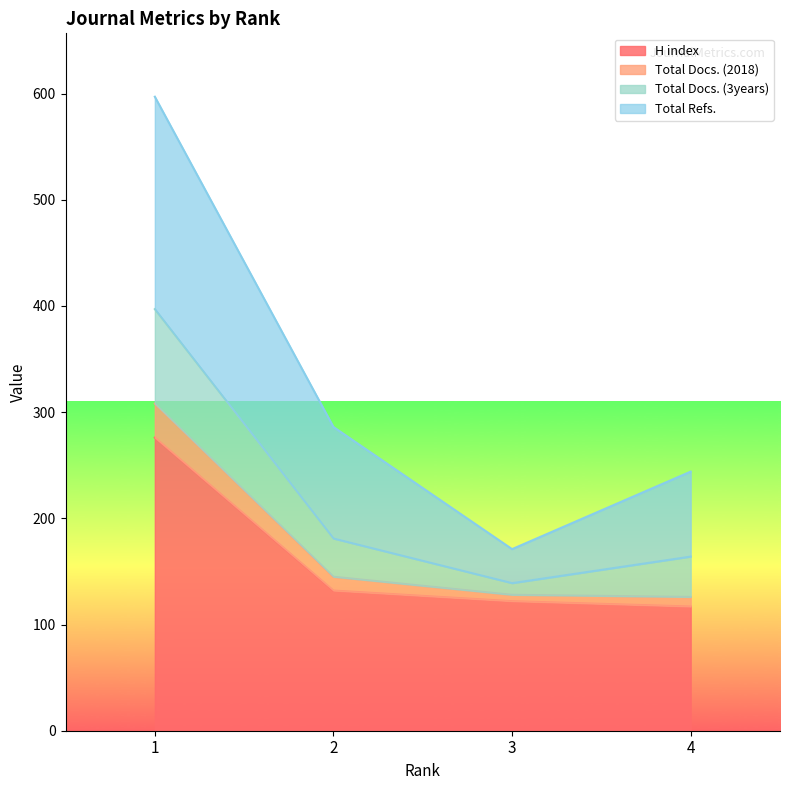

What is the difference between the highest and lowest values at 1?

321